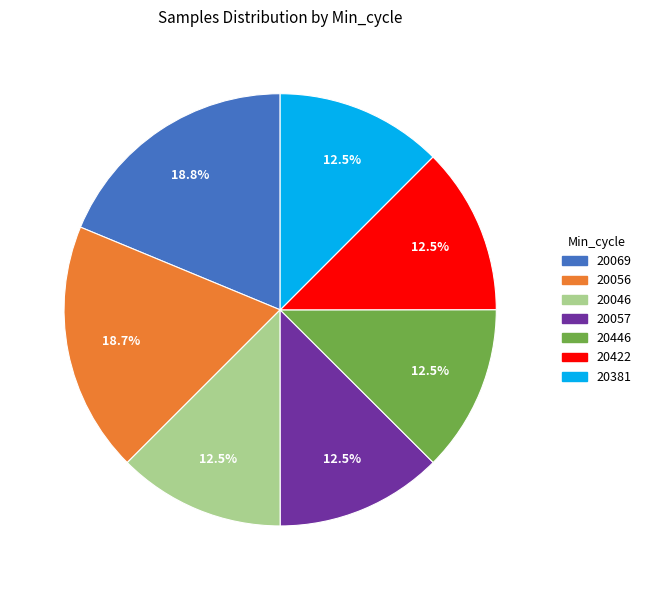

Is there a majority slice in this chart?

No